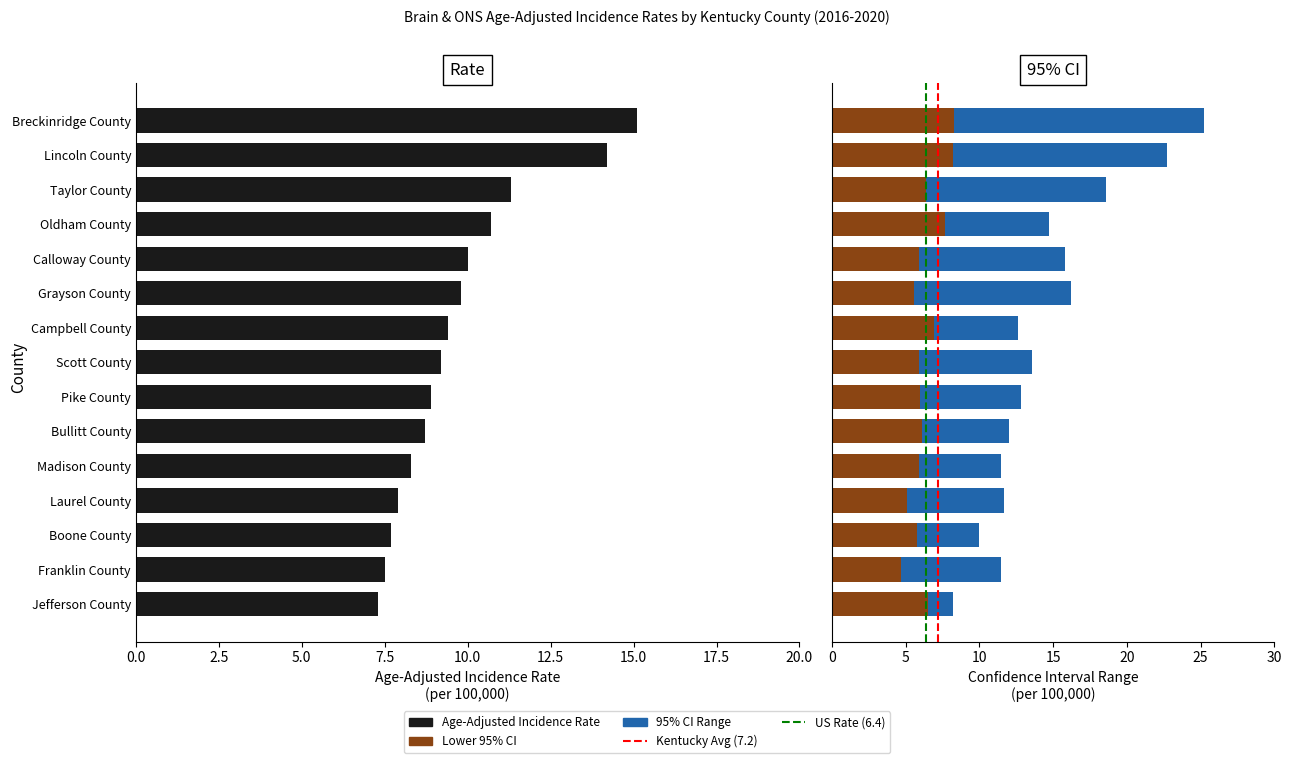

How many groups of bars are there?

15